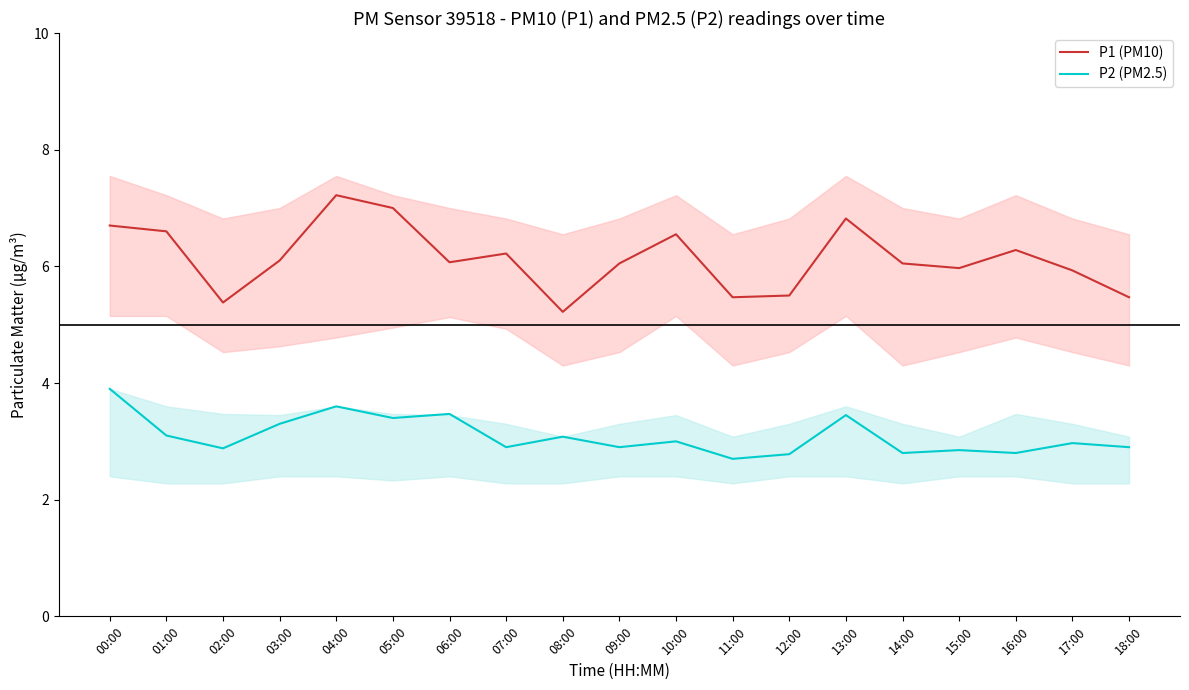

Rank the series by their maximum value, from highest to lowest.

P1 (PM10), P2 (PM2.5)